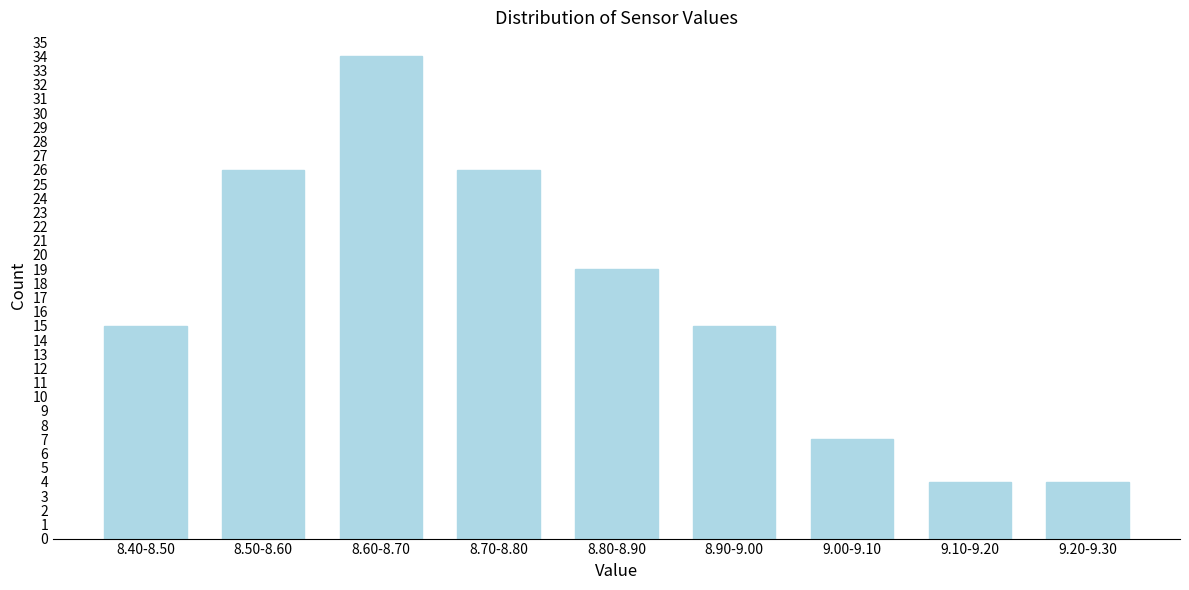

Reading left to right, extract all data points from this chart.

15	26	34	26	19	15	7	4	4